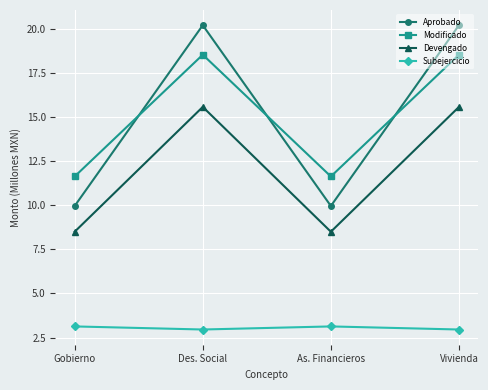

Rank the series by their maximum value, from lowest to highest.

Subejercicio, Devengado, Modificado, Aprobado